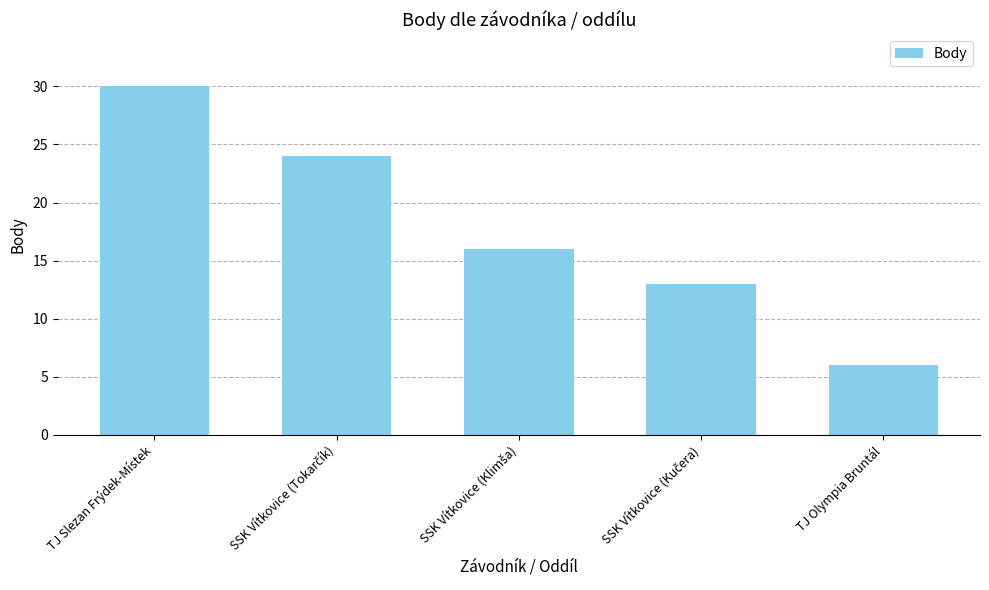

What is the approximate value at TJ Slezan Frýdek-Místek, to the nearest 10?

30